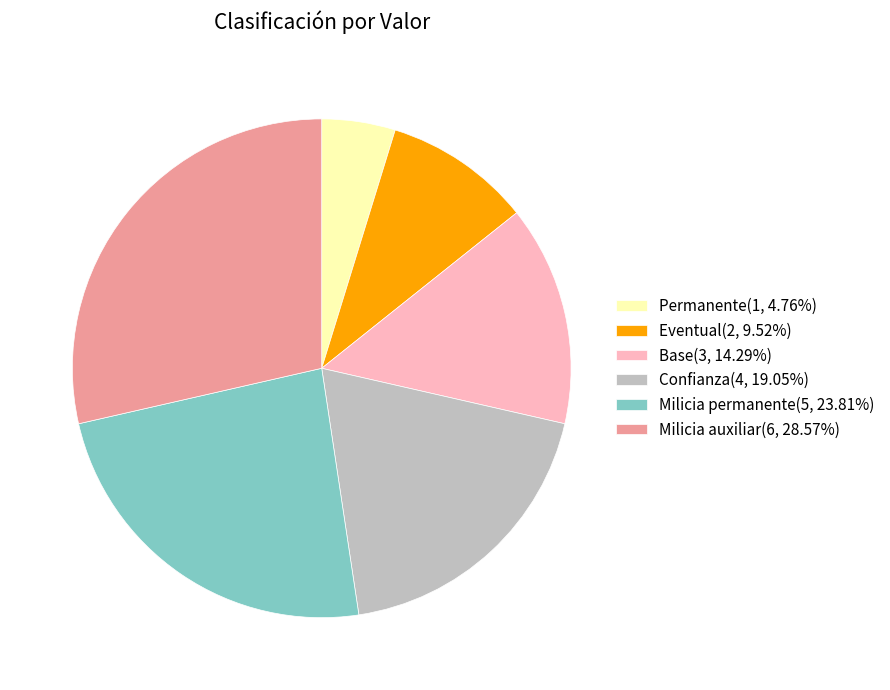

Does any single category account for the majority?

No